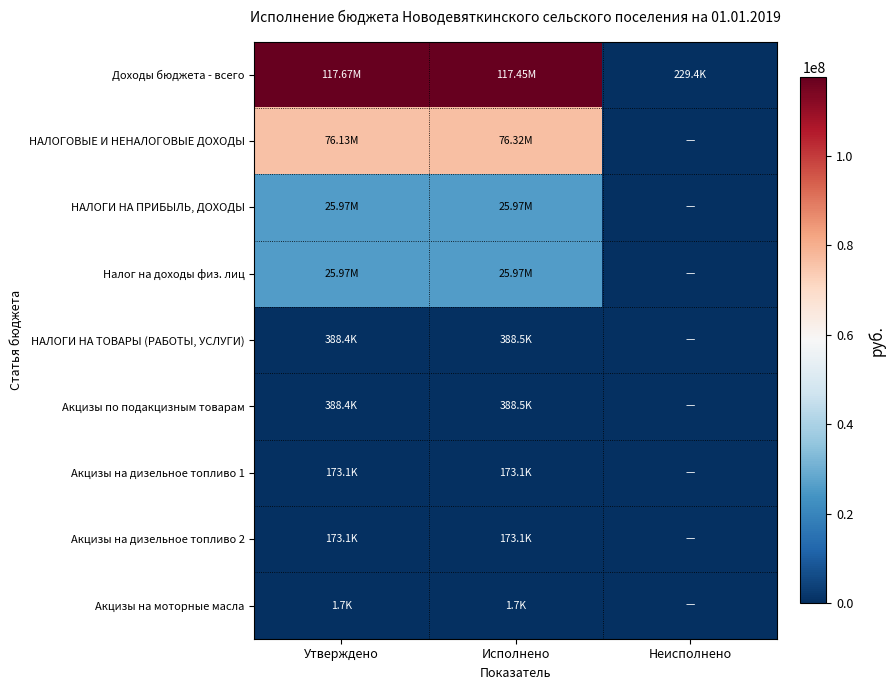

At which category is the sum across all series the highest?

Утверждено